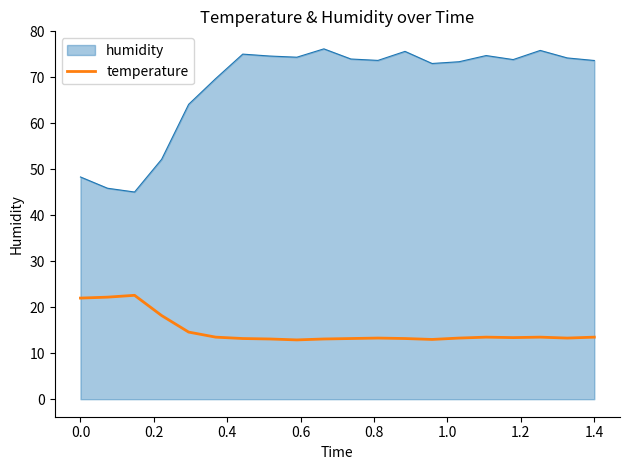

Which series has the largest range (max minus min)?

humidity